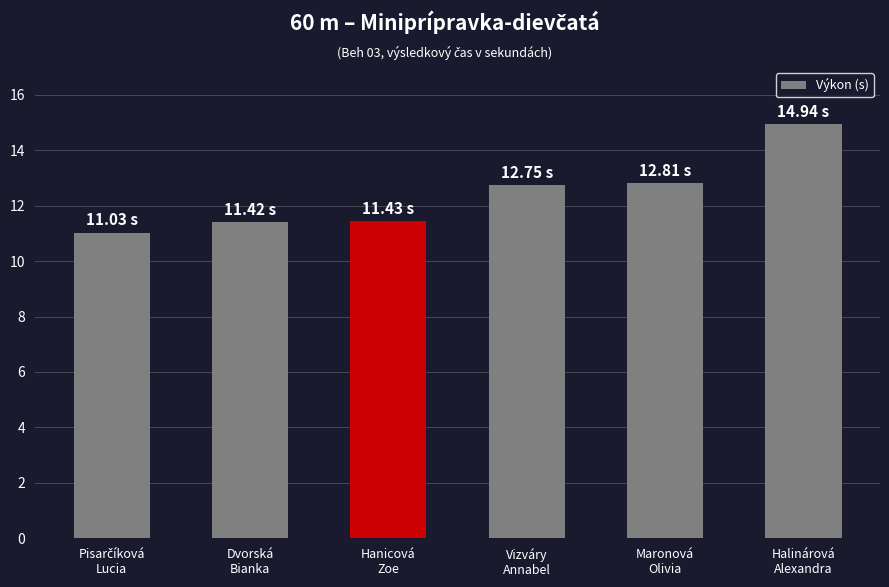

What is the average value?

12.4